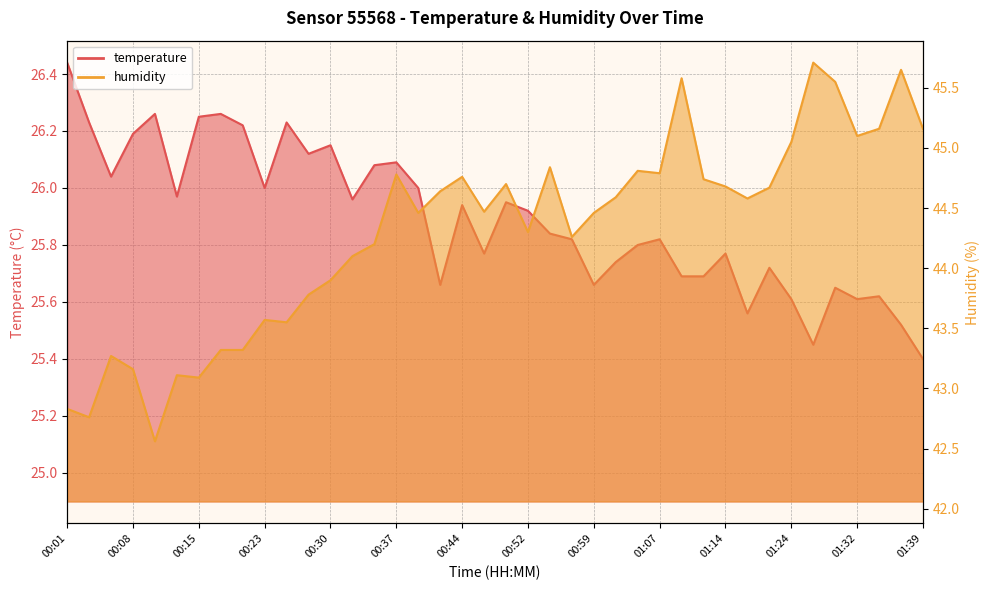

What is the difference between the maximum and minimum values in the humidity series?

3.1